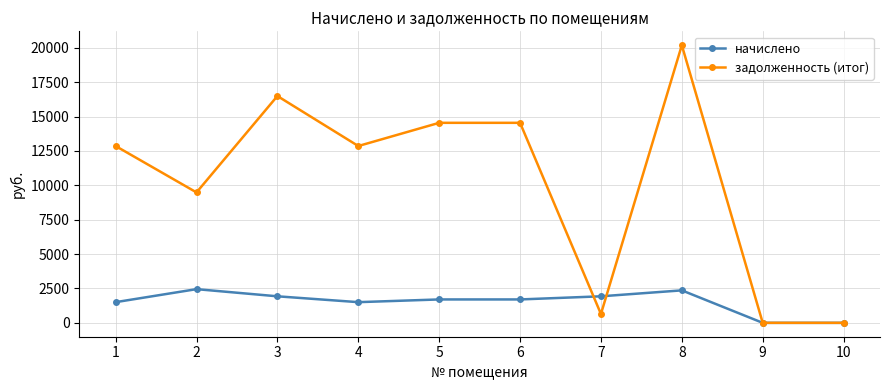

How many lines are shown in the chart?

2